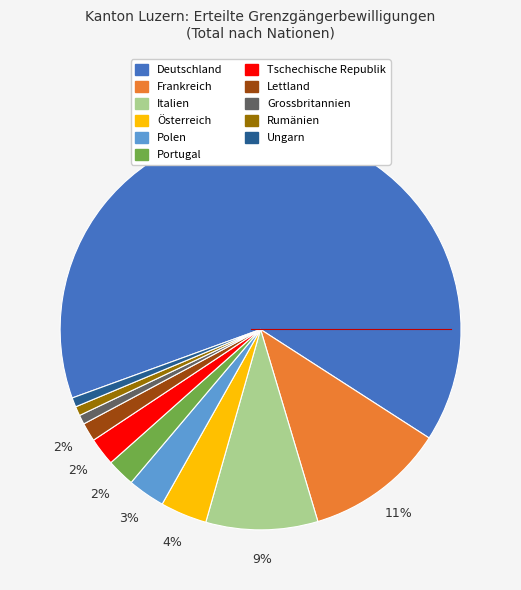

Does Polen represent more than half of the total?

No